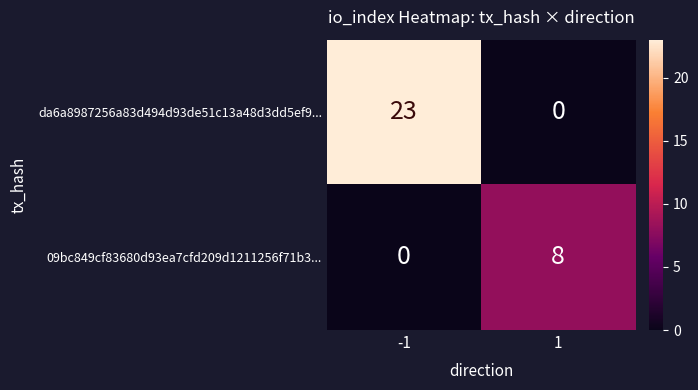

The 09bc849cf83680d93ea7cfd209d1211256f71b3... series shows 0 at -1. True or false?

True